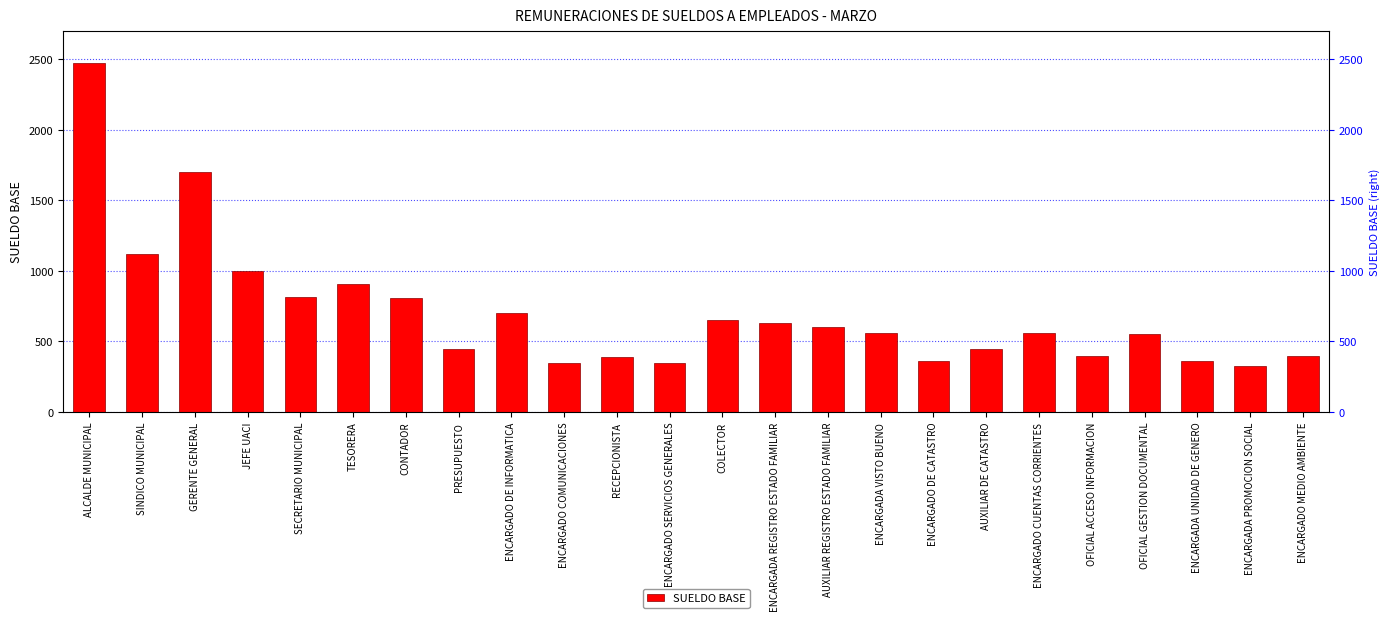

Rank the categories by value from lowest to highest.

ENCARGADA PROMOCION SOCIAL, ENCARGADO COMUNICACIONES, ENCARGADO SERVICIOS GENERALES, ENCARGADO DE CATASTRO, ENCARGADA UNIDAD DE GENERO, RECEPCIONISTA, OFICIAL ACCESO INFORMACION, ENCARGADO MEDIO AMBIENTE, PRESUPUESTO, AUXILIAR DE CATASTRO, OFICIAL GESTION DOCUMENTAL, ENCARGADA VISTO BUENO, ENCARGADO CUENTAS CORRIENTES, AUXILIAR REGISTRO ESTADO FAMILIAR, ENCARGADA REGISTRO ESTADO FAMILIAR, COLECTOR, ENCARGADO DE INFORMATICA, CONTADOR, SECRETARIO MUNICIPAL, TESORERA, JEFE UACI, SINDICO MUNICIPAL, GERENTE GENERAL, ALCALDE MUNICIPAL